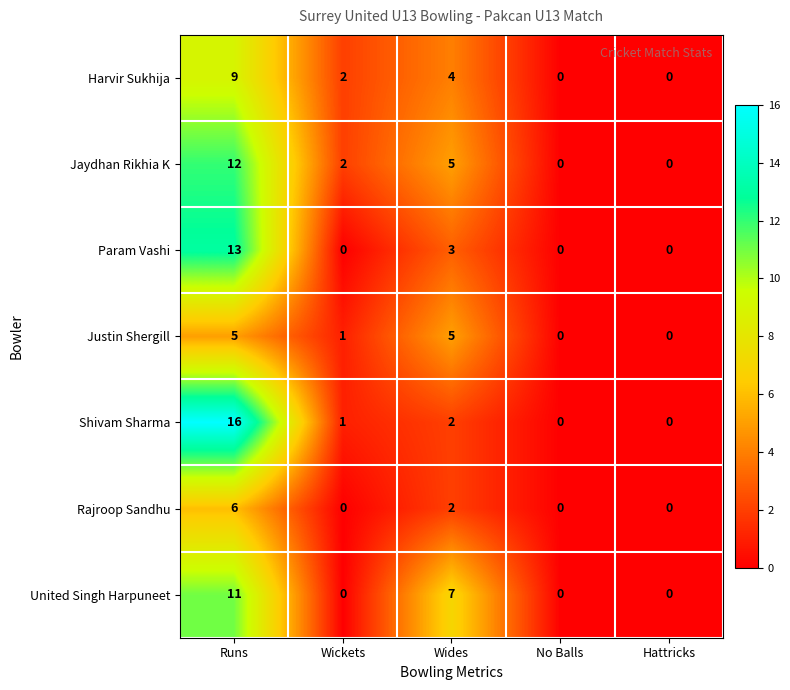

True or false: Jaydhan Rikhia K has a value of 5 at Hattricks.

False